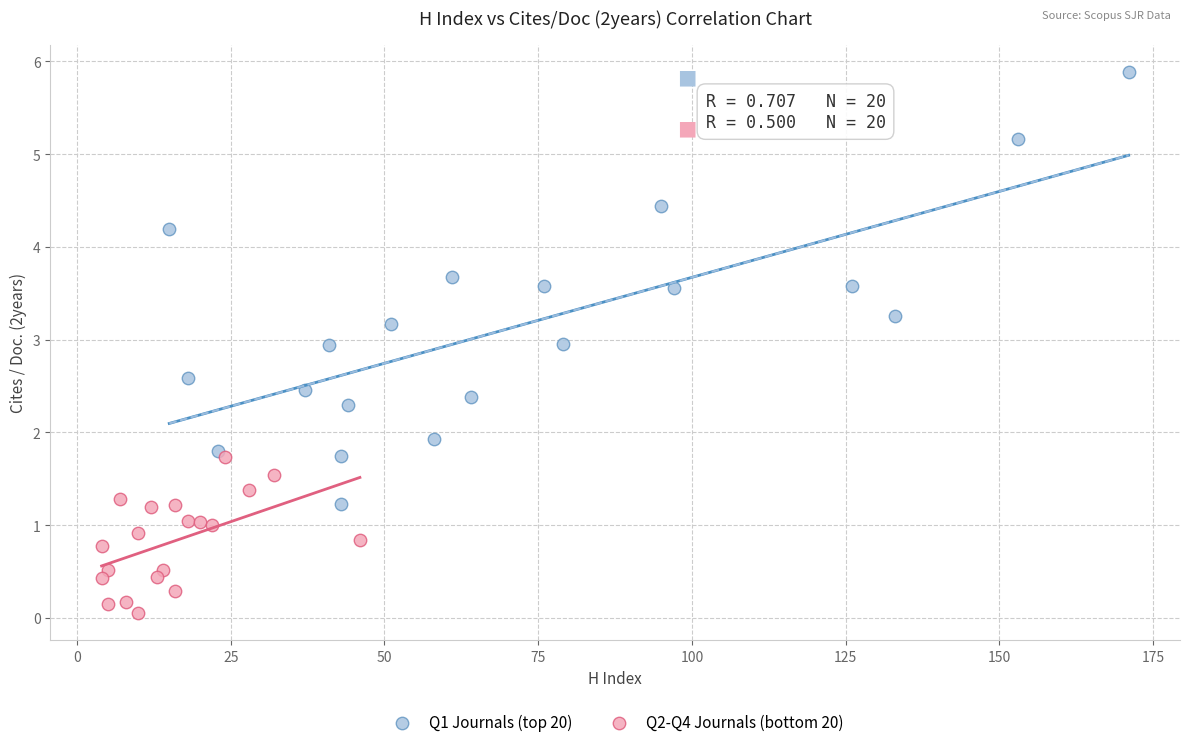

Which series has the largest Y range (max minus min)?

Q1 Journals (top 20)